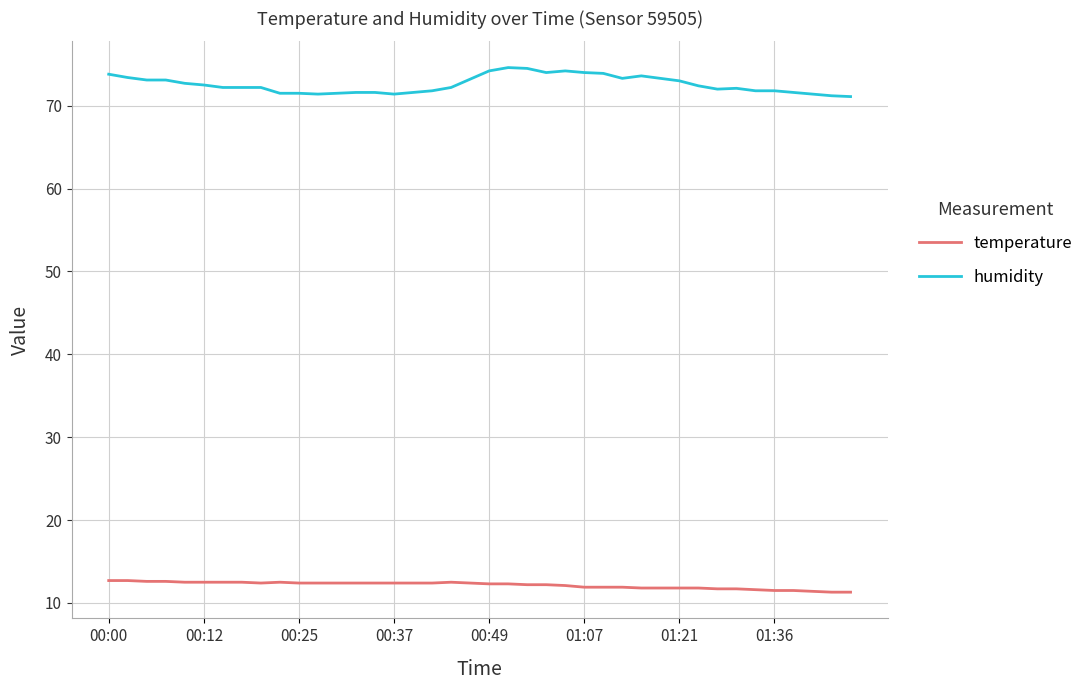

True or false: temperature and humidity intersect in this chart.

False